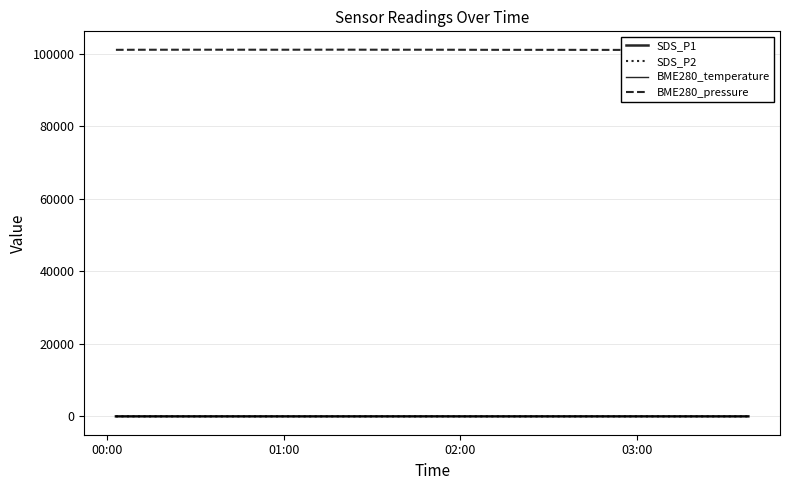

Where does the SDS_P1 series first go above 8?

01:00